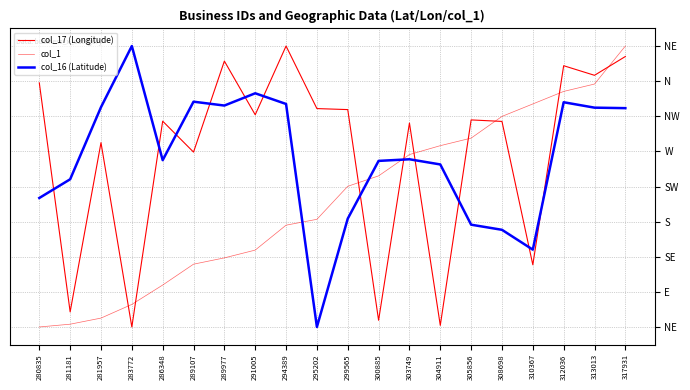

Does the chart have visible grid lines?

Yes